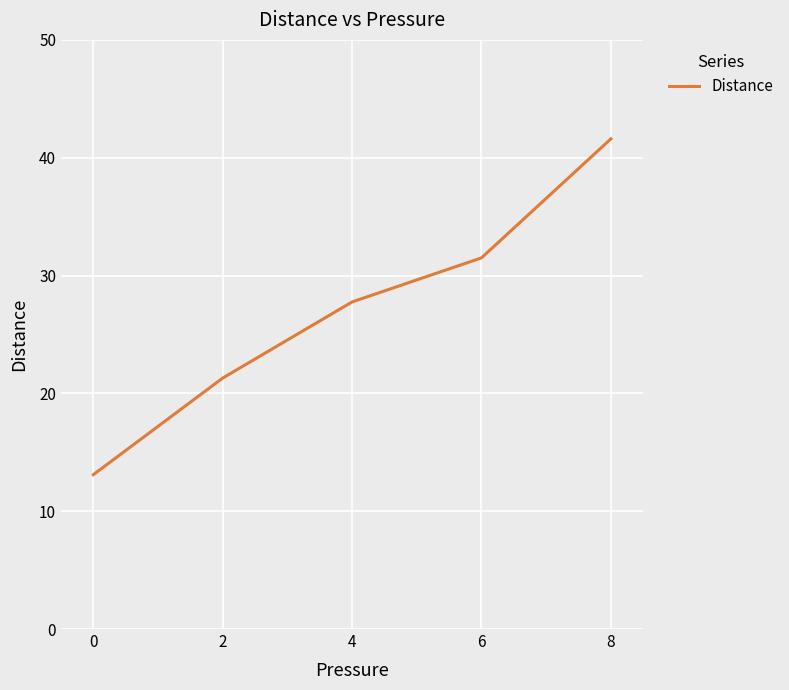

What is the difference between the second highest and second lowest values?

10.2